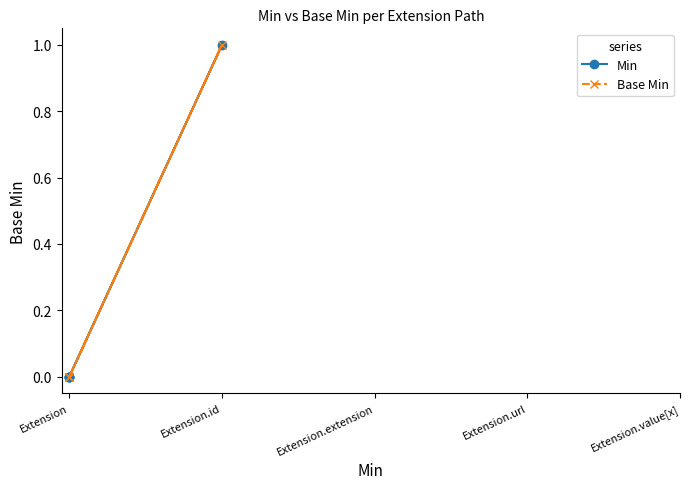

Is the value of Min at Extension greater than the value of Base Min at Extension.id?

No